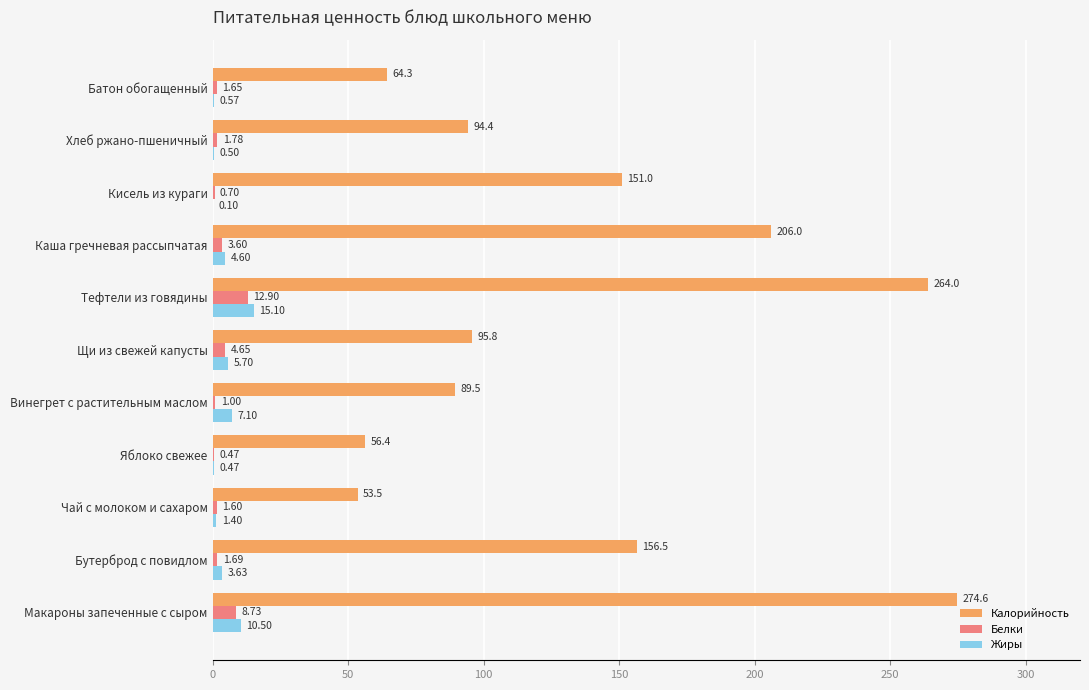

Which category has the highest value in the Белки series?

Тефтели из говядины